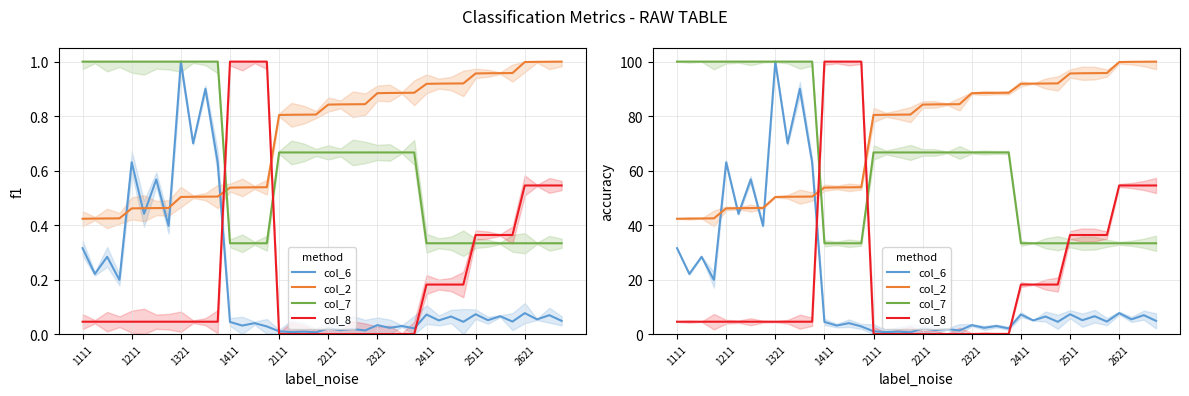

Reading left to right, extract all data points from this chart.

col_6: 31.5	22.1	28.4	19.9	63.0	44.1	56.7	39.7	100.0	70.0	90.0	63.0	4.5	3.1	4.0	2.8	1.0	0.7	0.9	0.6	2.1	1.5	1.9	1.3	3.3	2.3	3.0	2.1	7.2	5.0	6.5	4.5	7.3	5.1	6.6	4.6	7.7	5.4	6.9	4.9
col_2: 42.3	42.4	42.4	42.5	46.1	46.2	46.2	46.3	50.3	50.4	50.4	50.5	53.8	53.8	53.9	53.9	80.4	80.5	80.5	80.6	84.2	84.3	84.3	84.4	88.4	88.5	88.5	88.6	91.8	91.9	92.0	92.0	95.7	95.7	95.8	95.8	99.8	99.9	100.0	100.0
col_7: 100.0	100.0	100.0	100.0	100.0	100.0	100.0	100.0	100.0	100.0	100.0	100.0	33.3	33.3	33.3	33.3	66.7	66.7	66.7	66.7	66.7	66.7	66.7	66.7	66.7	66.7	66.7	66.7	33.3	33.3	33.3	33.3	33.3	33.3	33.3	33.3	33.3	33.3	33.3	33.3
col_8: 4.5	4.5	4.5	4.5	4.5	4.5	4.5	4.5	4.5	4.5	4.5	4.5	100.0	100.0	100.0	100.0	0.0	0.0	0.0	0.0	0.0	0.0	0.0	0.0	0.0	0.0	0.0	0.0	18.2	18.2	18.2	18.2	36.4	36.4	36.4	36.4	54.5	54.5	54.5	54.5